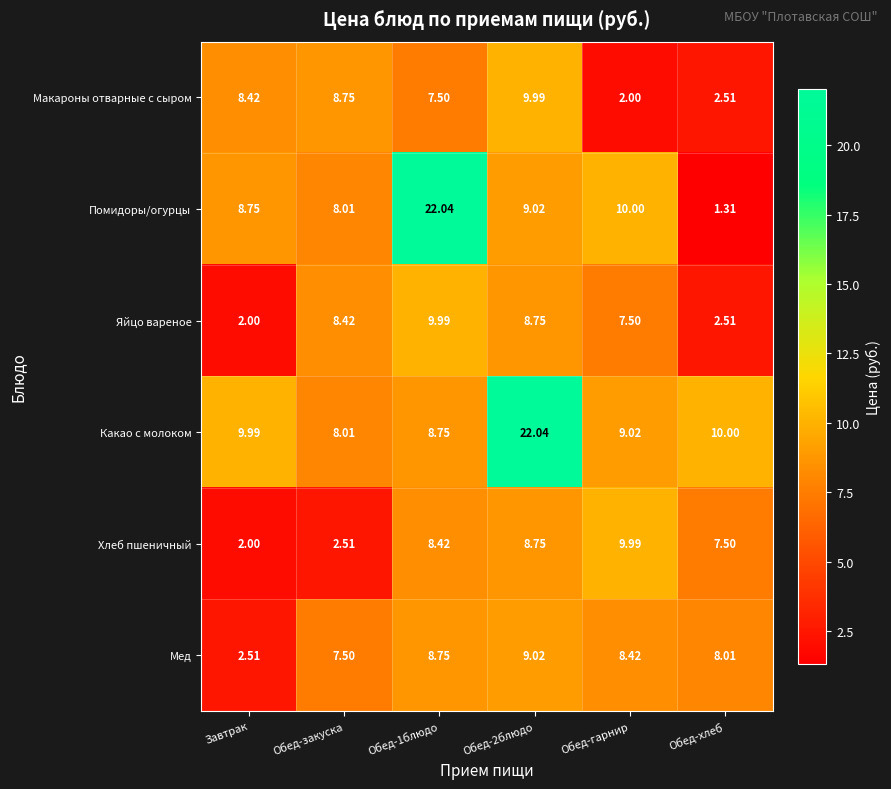

Which series has the widest spread of values?

Помидоры/огурцы